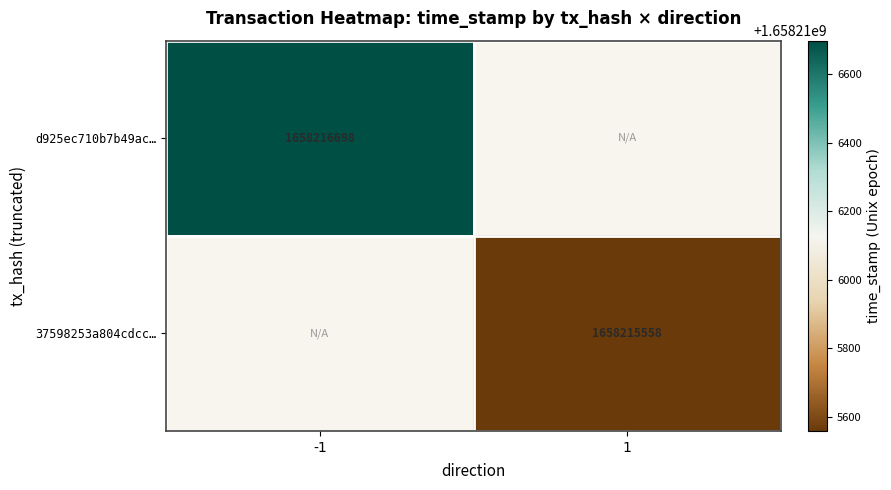

The value of d925ec710b7b49ac02eb014dae93e079bfdbdcc at direction is -1. True or false?

True